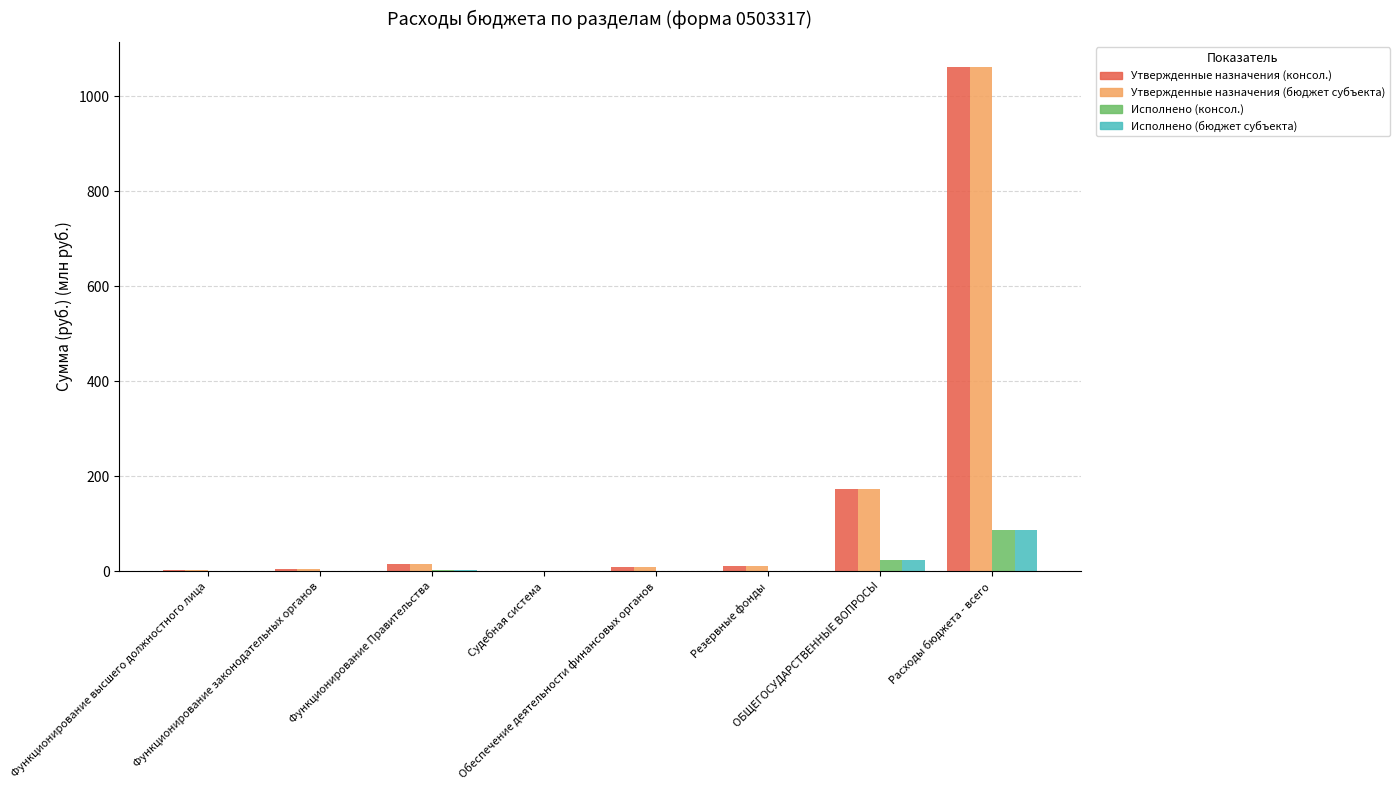

At which label does Утвержденные назначения (консол.) reach its peak?

Расходы бюджета - всего